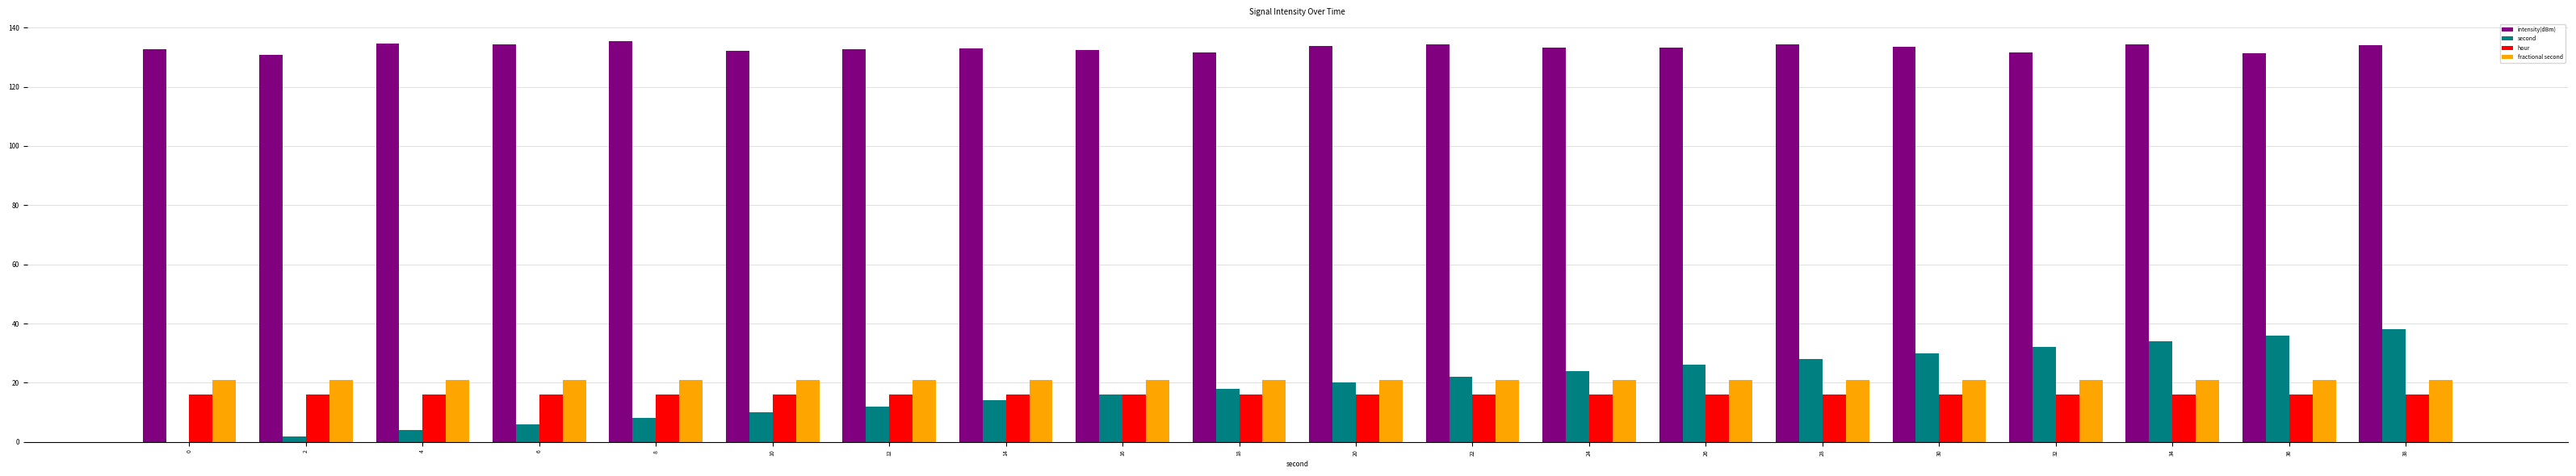

What is the sum of all hour values?

320.0